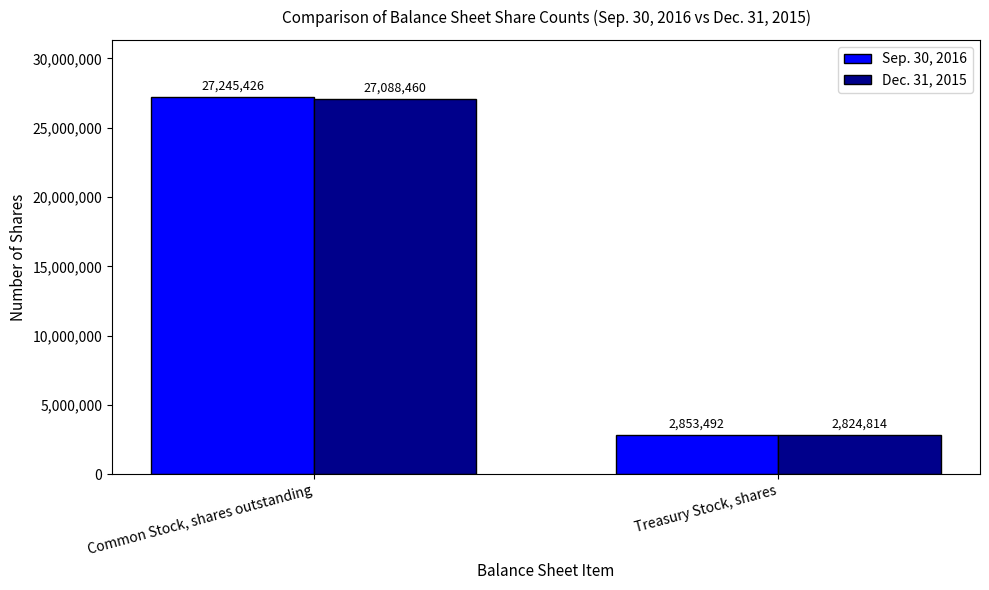

What is the sum of the Dec. 31, 2015 values at Common Stock, shares outstanding and Treasury Stock, shares?

29913274